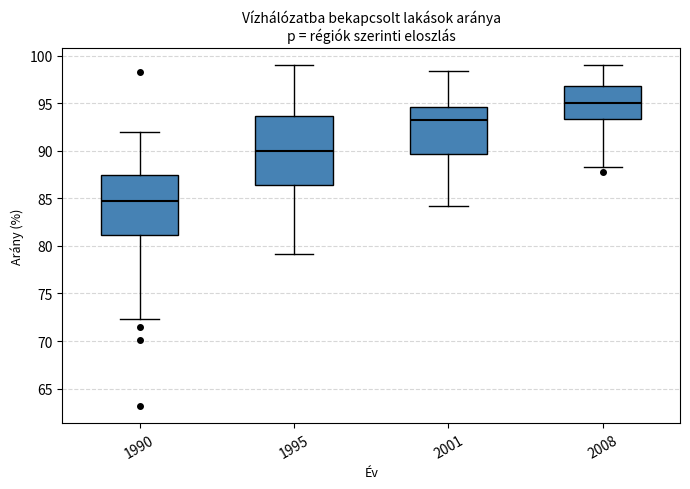

Which box's median line is the lowest?

1990